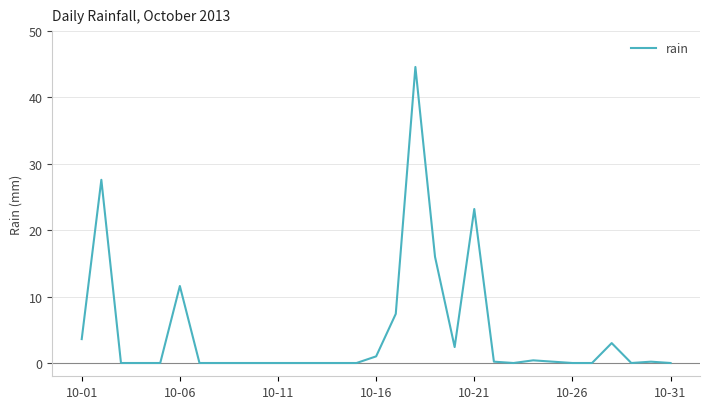

What is the greatest value displayed?

44.6